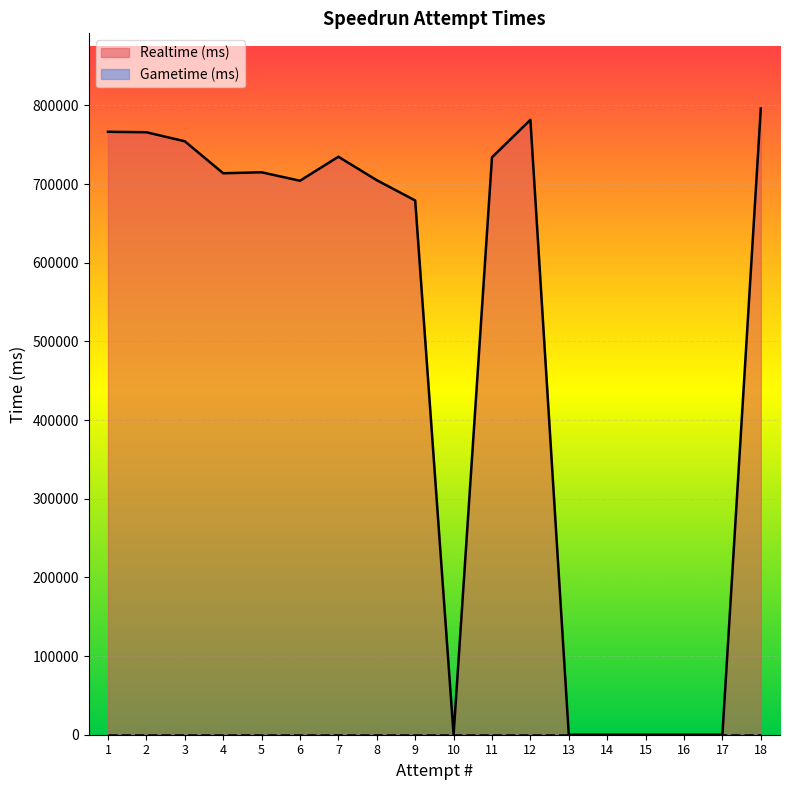

What are all the series names shown in the legend?

Realtime (ms), Gametime (ms)